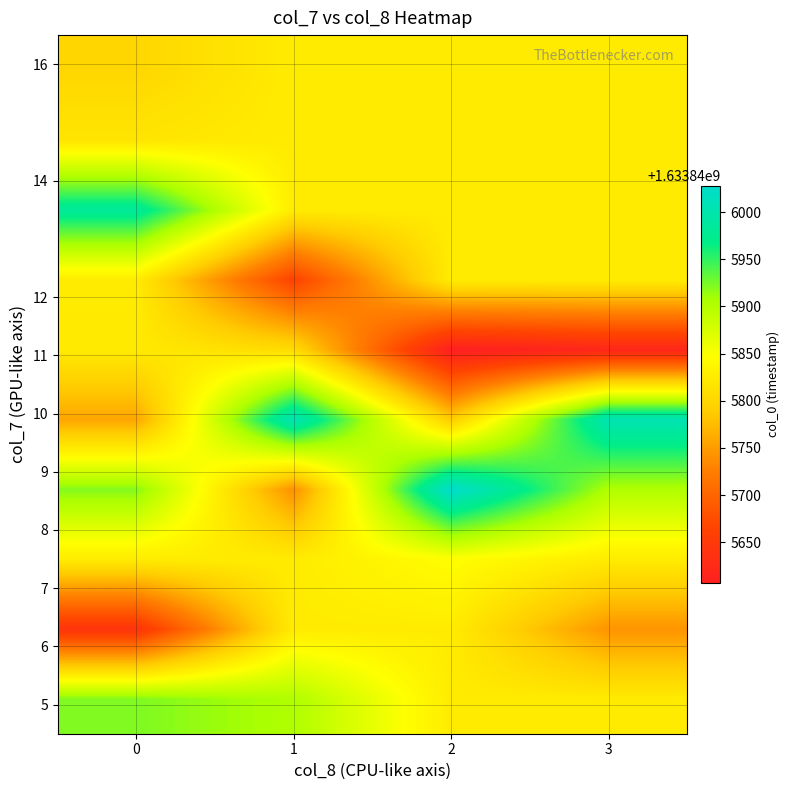

Count the number of data series in this chart.

3